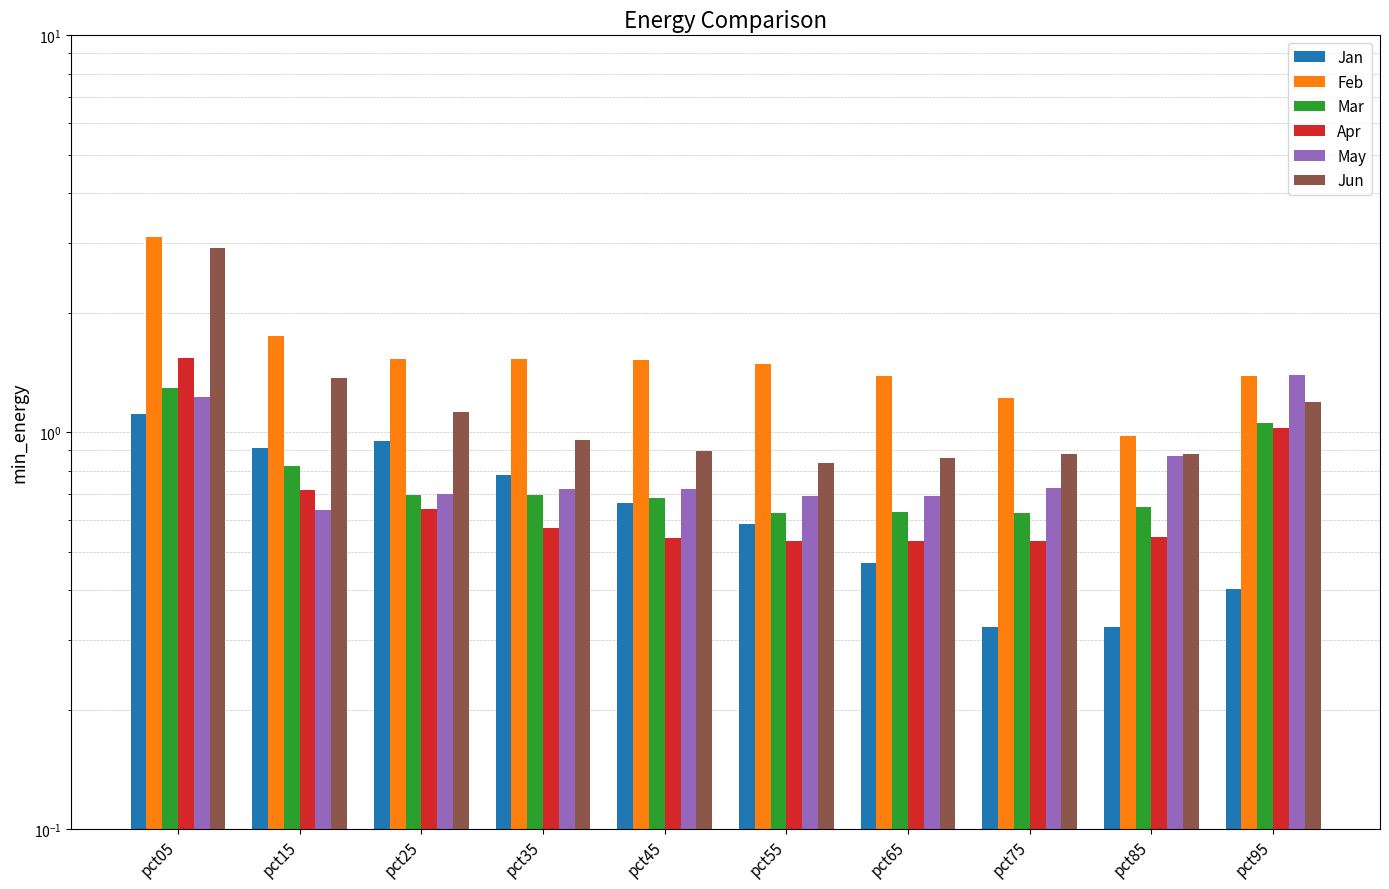

What is the difference between the maximum and second lowest values in the Apr series?

1.0